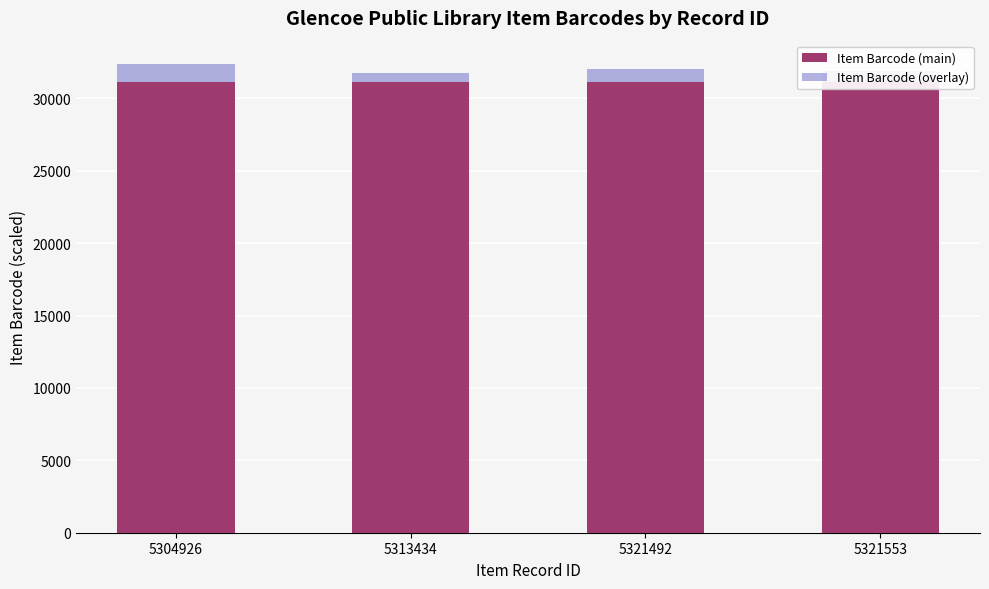

What are all the series names shown in the legend?

Item Barcode (main), Item Barcode (overlay)